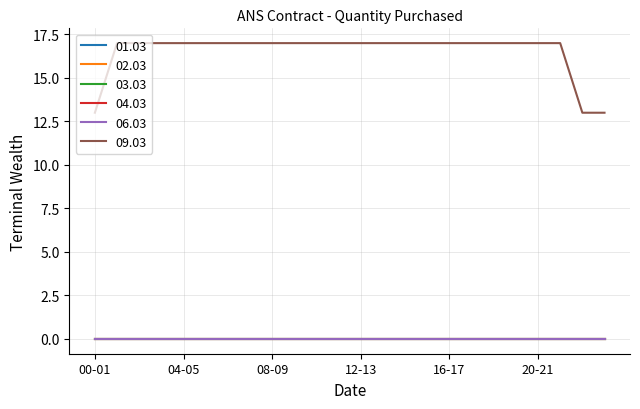

Does the chart display data point markers on the line(s)?

No